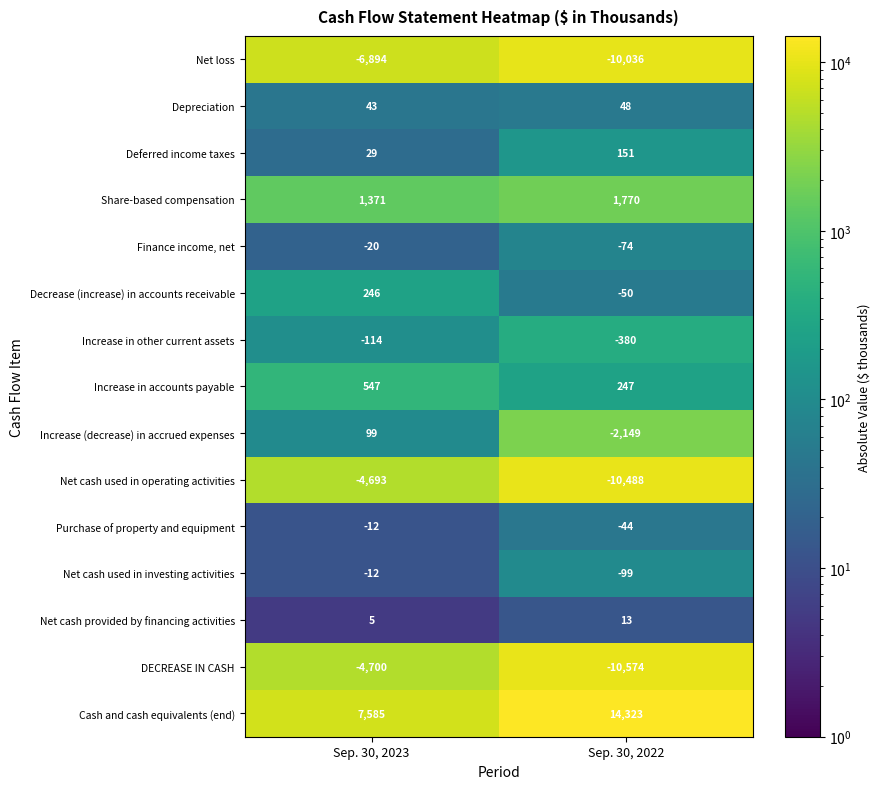

What is the sum of all Share-based compensation values?

3141